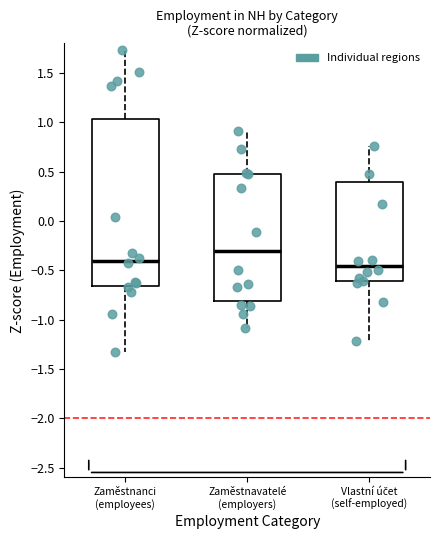

Reading left to right, read every box against the y-axis: the position of its median line, the range the box covers, and the ends of its whiskers. The values are not printed on the chart, so give them approximately, as read against the axis.

Zaměstnanci (employees): median -0.40, box -0.65 to 1.05, whiskers -1.35 to 1.75
Zaměstnavatelé (employers): median -0.30, box -0.80 to 0.50, whiskers -1.10 to 0.90
Vlastní účet (self-employed): median -0.45, box -0.60 to 0.40, whiskers -1.20 to 0.75